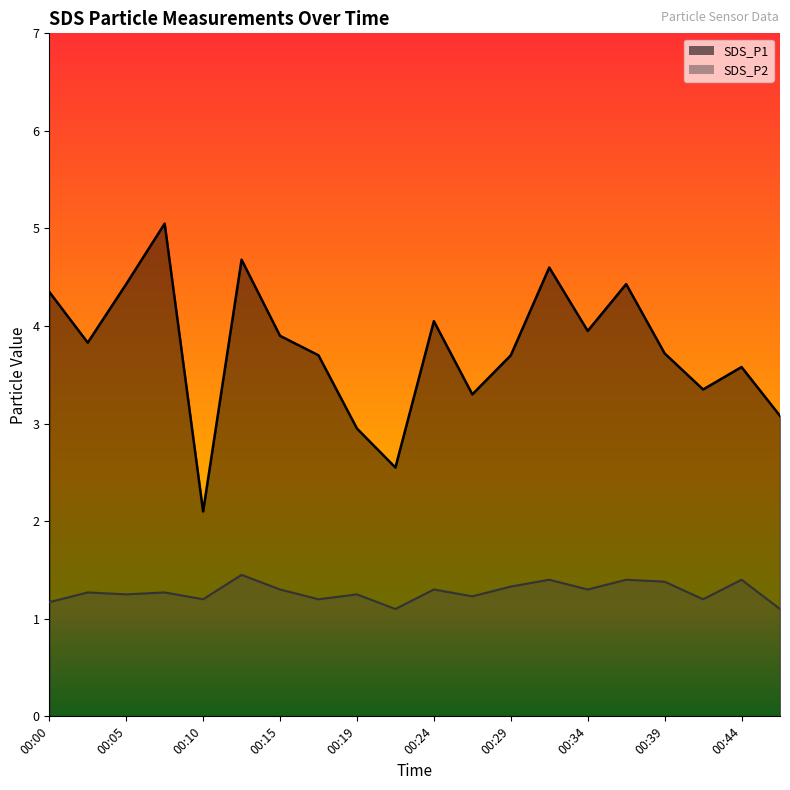

What value does the SDS_P2 series have at 00:36?

1.4